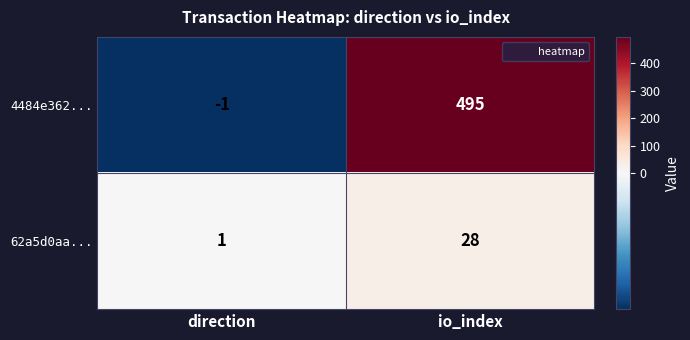

Count the number of categories in the chart.

2